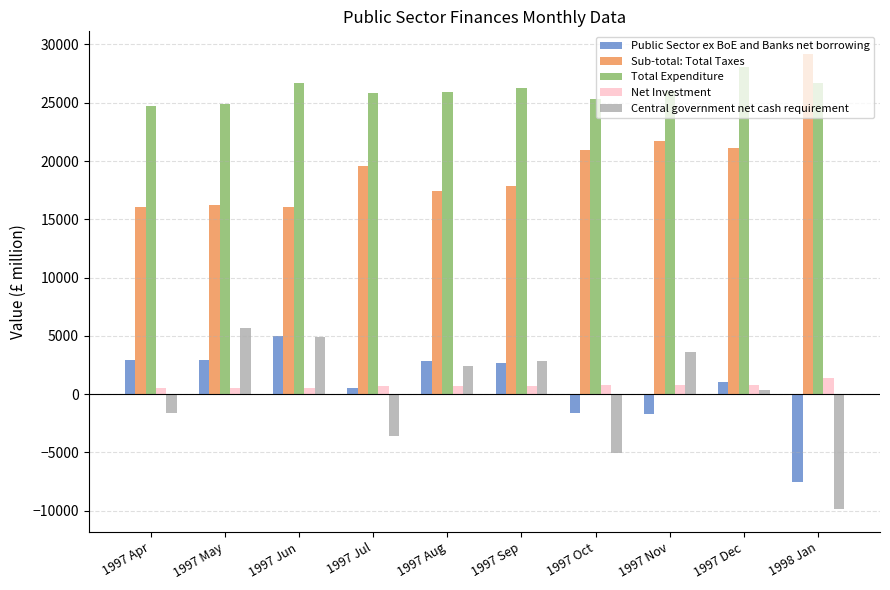

What is the total value across all series at 1997 Jul?

43130